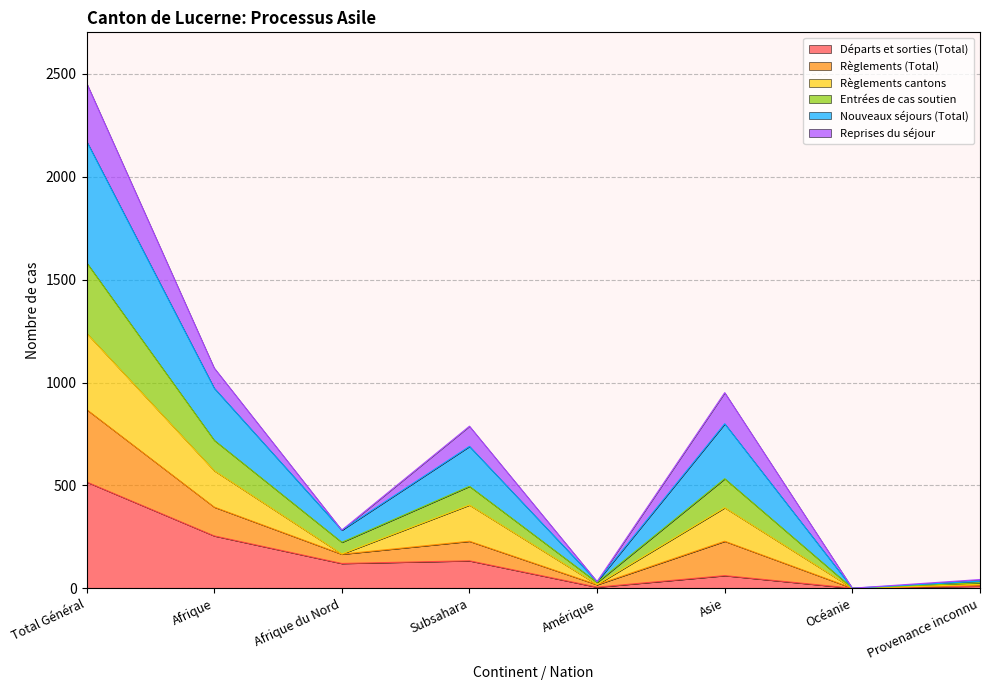

What is the total value across all series at Total Général?

2456